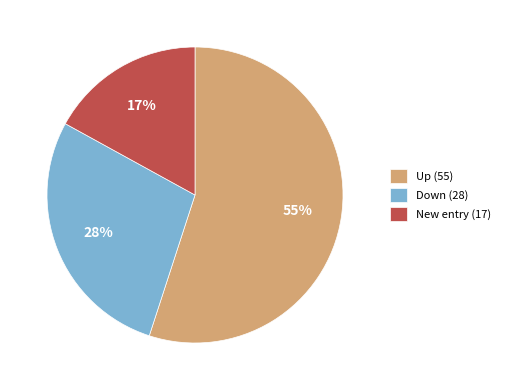

Count the number of slices in the pie.

3